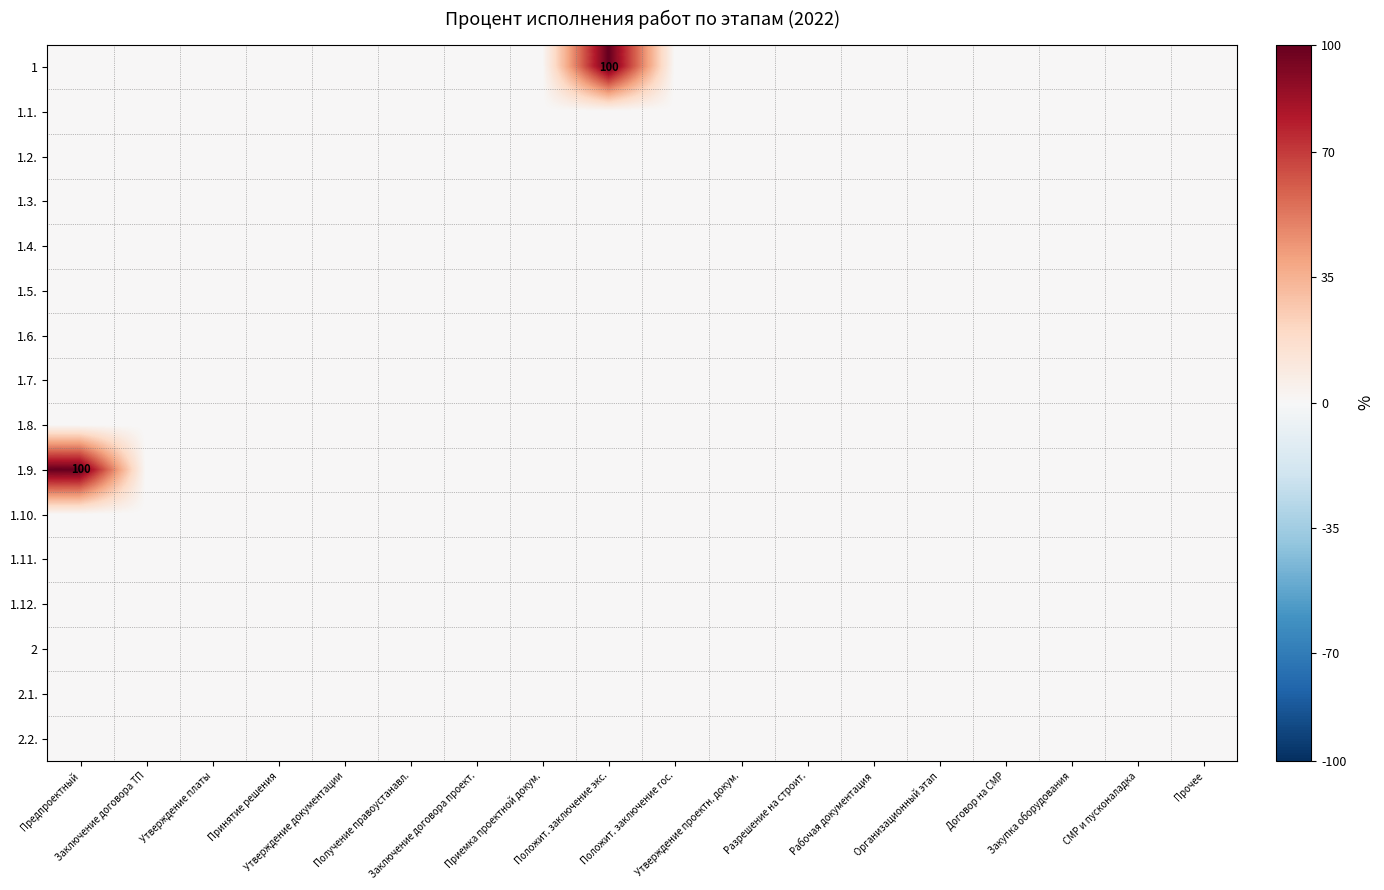

At how many categories does at least one series exceed 4?

2